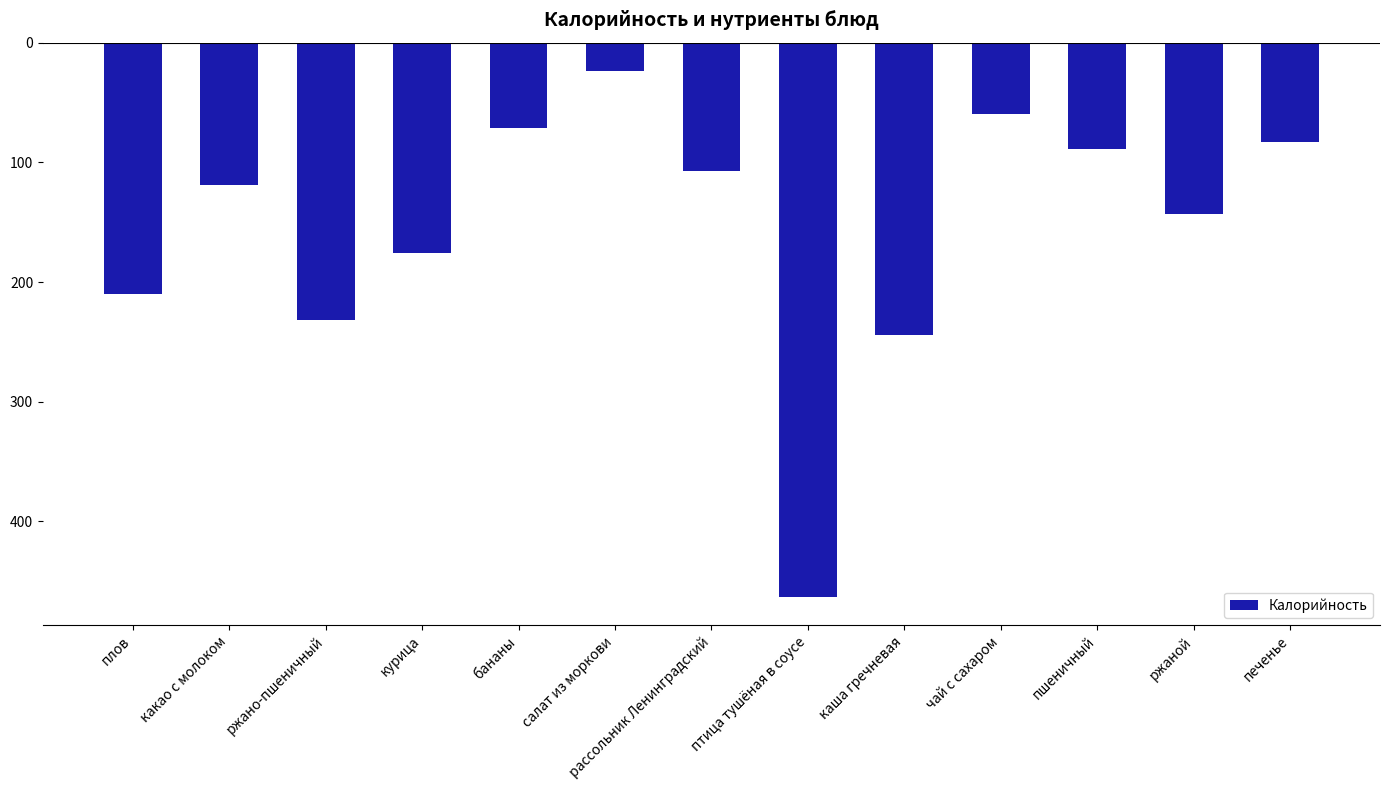

What position from the right is ржаной?

2